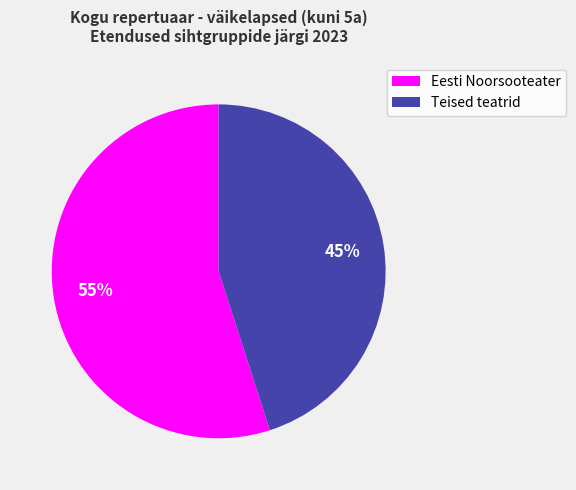

Does any single category account for the majority?

Yes